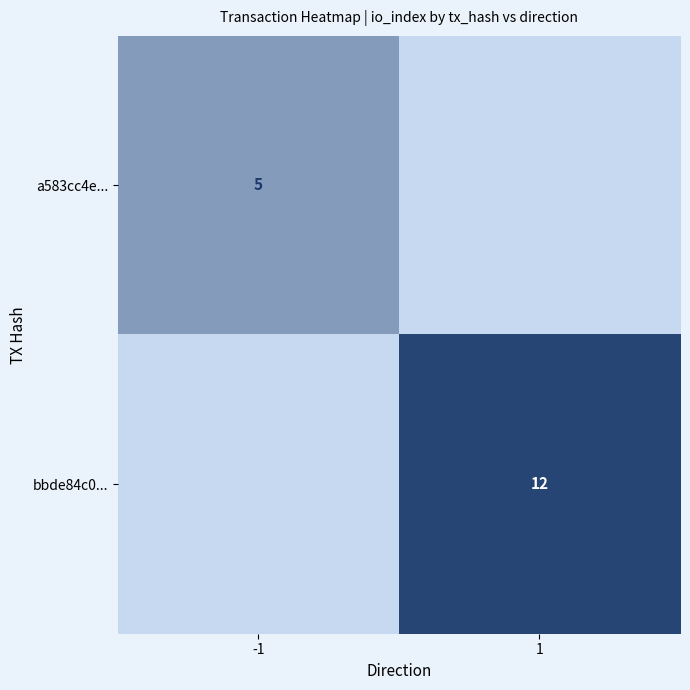

The value of bbde84c0... at 1 is 12. True or false?

True